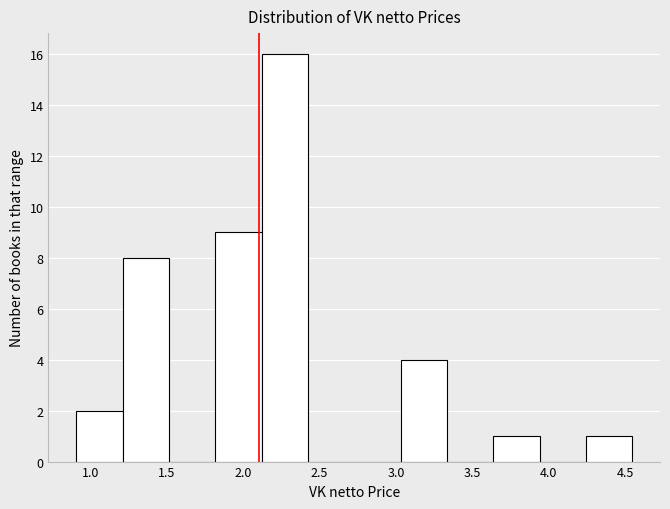

Reading left to right, transcribe this chart: for each bar, give the range it covers on the x-axis and its height. Neither the bar edges nor the heights are printed on the chart, so give them approximately, as read against the axes.

0.90 to 1.20: 2
1.20 to 1.50: 8
1.50 to 1.80: 0
1.80 to 2.10: 9
2.10 to 2.40: 16
2.40 to 2.75: 0
2.75 to 3.05: 0
3.05 to 3.35: 4
3.35 to 3.65: 0
3.65 to 3.95: 1
3.95 to 4.25: 0
4.25 to 4.55: 1